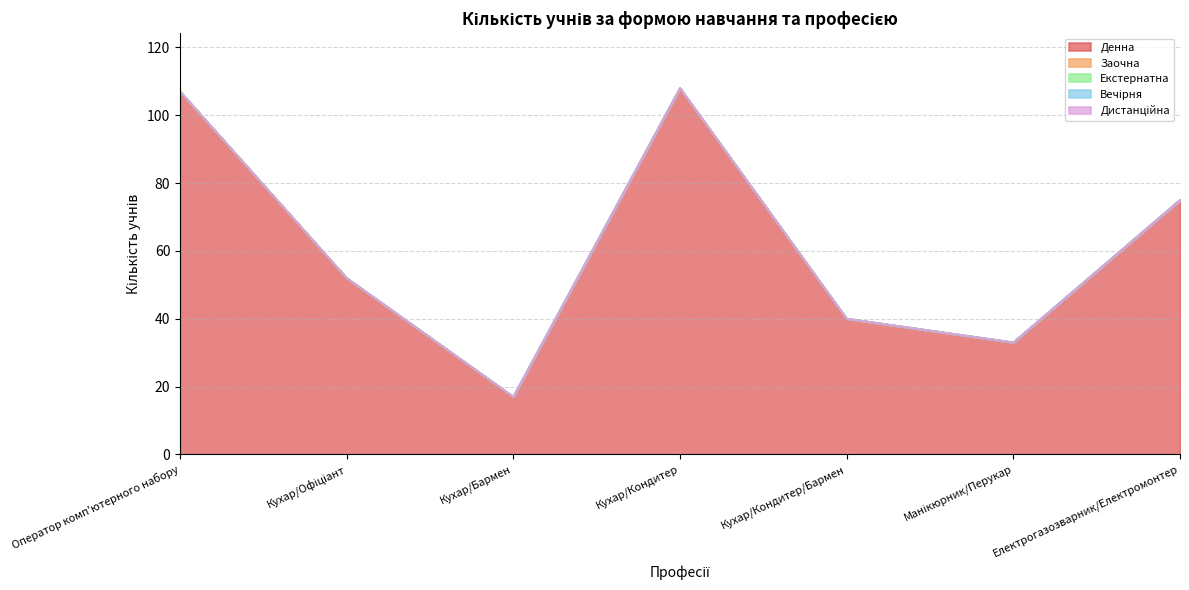

What position from the left is Кухар/Кондитер?

4